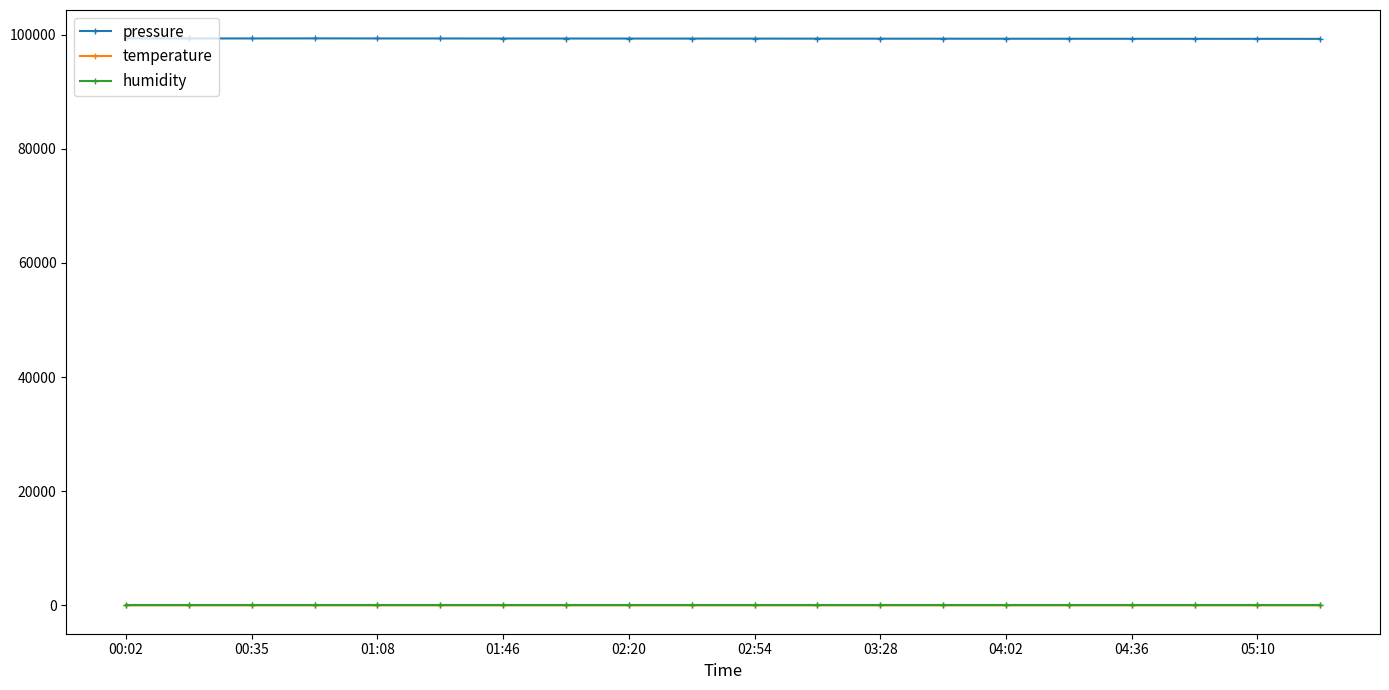

True or false: temperature and pressure intersect in this chart.

False